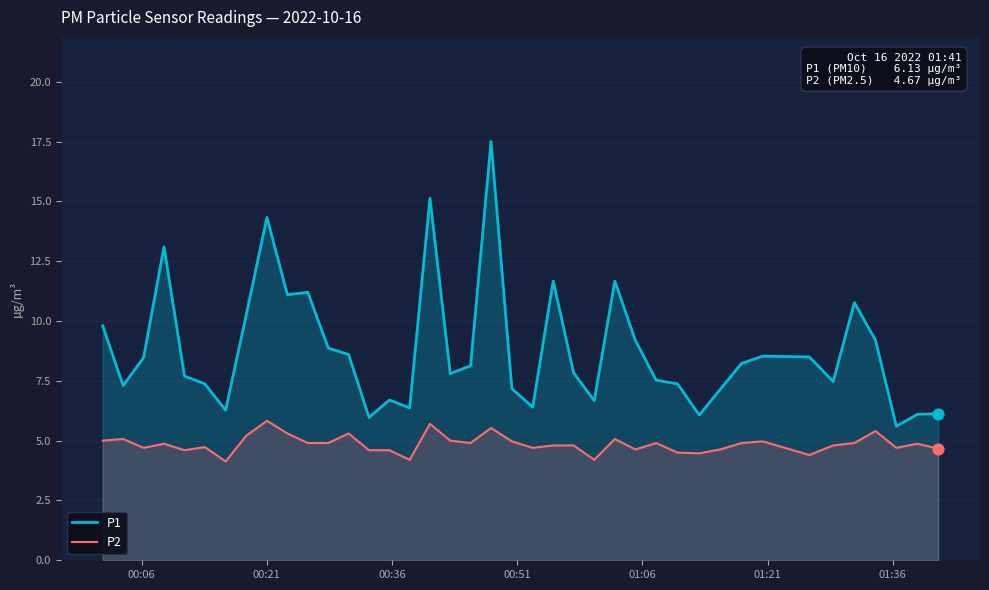

What are all the series names shown in the legend?

P1, P2